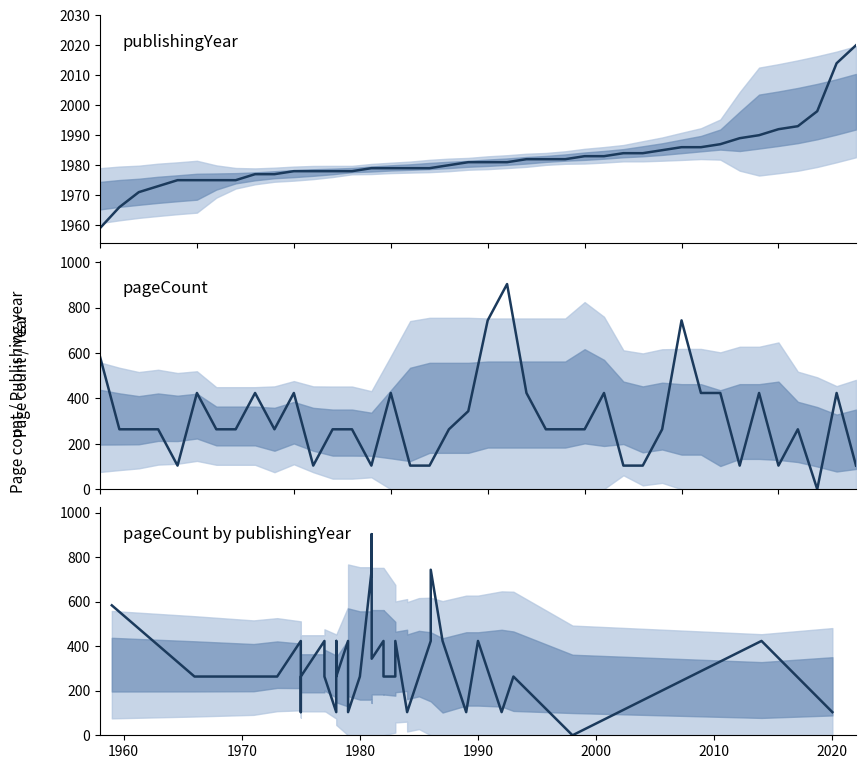

Does the chart have visible grid lines?

No